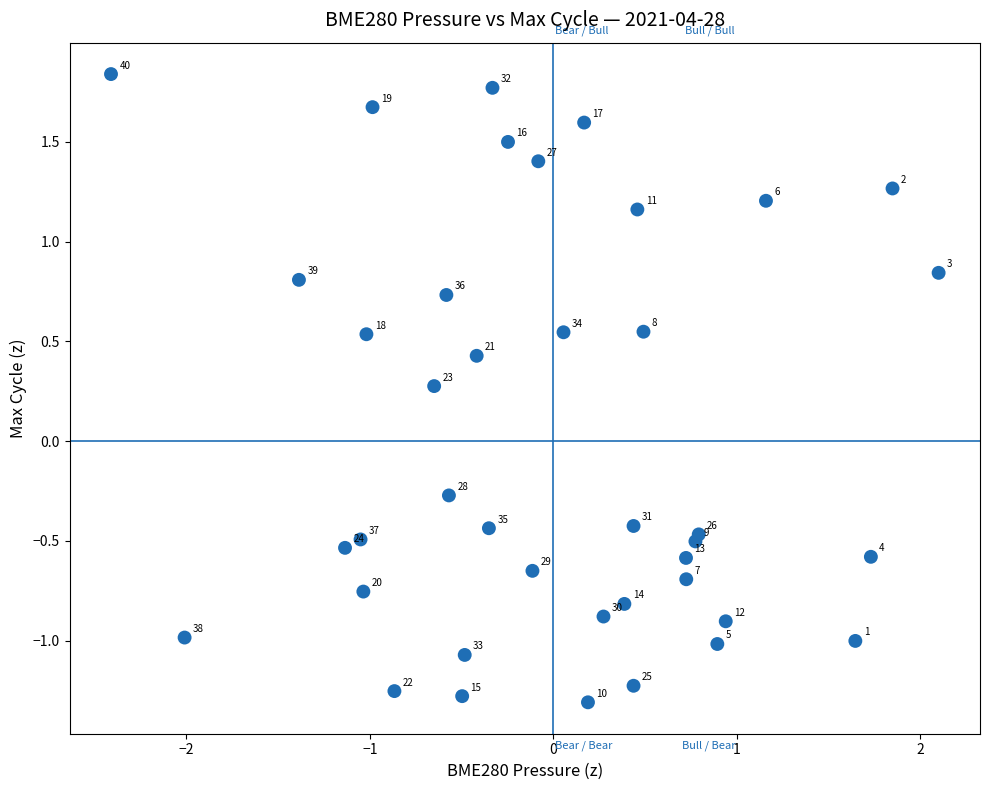

What Y value in the scatter plot is closest to 0?

-0.3